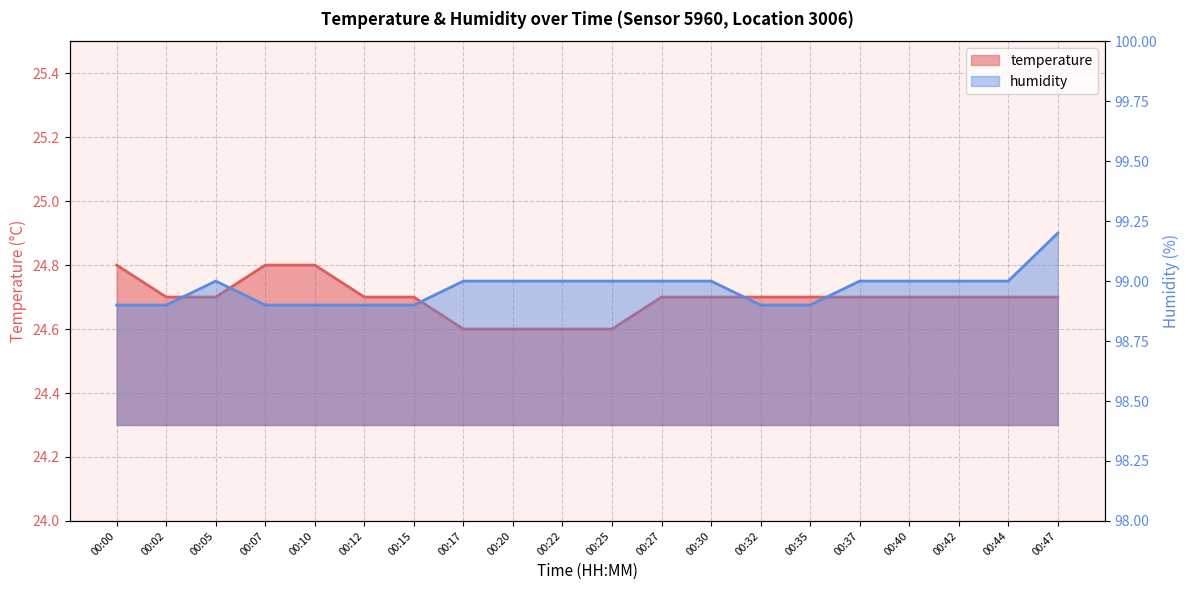

Reading left to right, extract all data points from this chart.

temperature: 00:00=24.8	00:02=24.7	00:05=24.7	00:07=24.8	00:10=24.8	00:12=24.7	00:15=24.7	00:17=24.6	00:20=24.6	00:22=24.6	00:25=24.6	00:27=24.7	00:30=24.7	00:32=24.7	00:35=24.7	00:37=24.7	00:40=24.7	00:42=24.7	00:44=24.7	00:47=24.7
humidity: 00:00=98.9	00:02=98.9	00:05=99.0	00:07=98.9	00:10=98.9	00:12=98.9	00:15=98.9	00:17=99.0	00:20=99.0	00:22=99.0	00:25=99.0	00:27=99.0	00:30=99.0	00:32=98.9	00:35=98.9	00:37=99.0	00:40=99.0	00:42=99.0	00:44=99.0	00:47=99.2